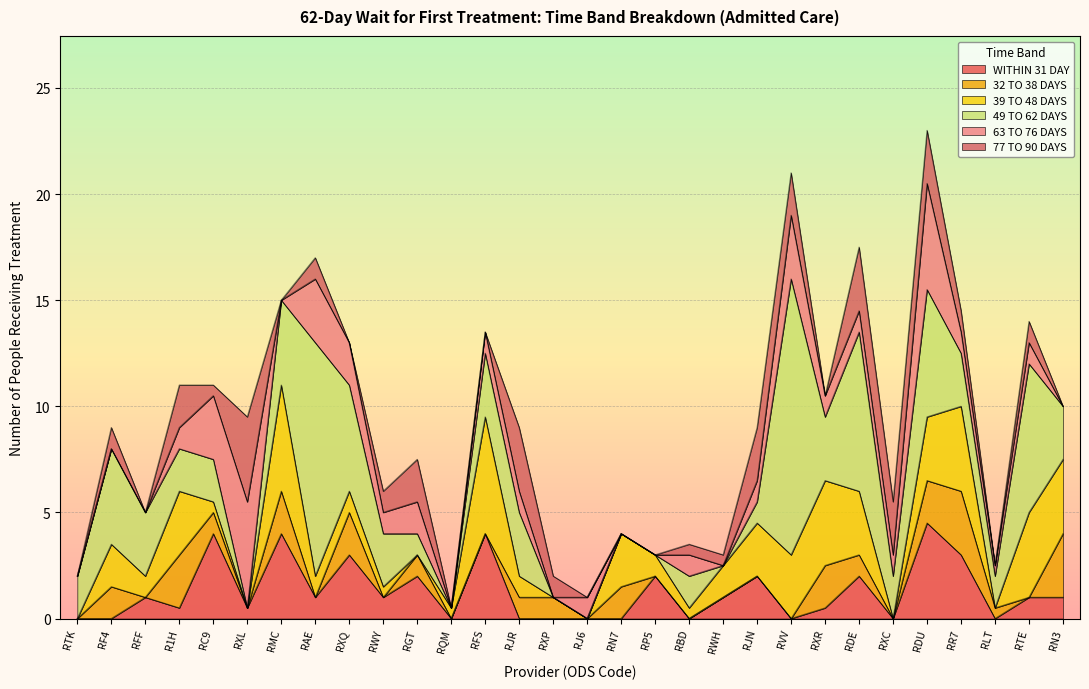

Which label corresponds to the largest value in the chart?

RVV